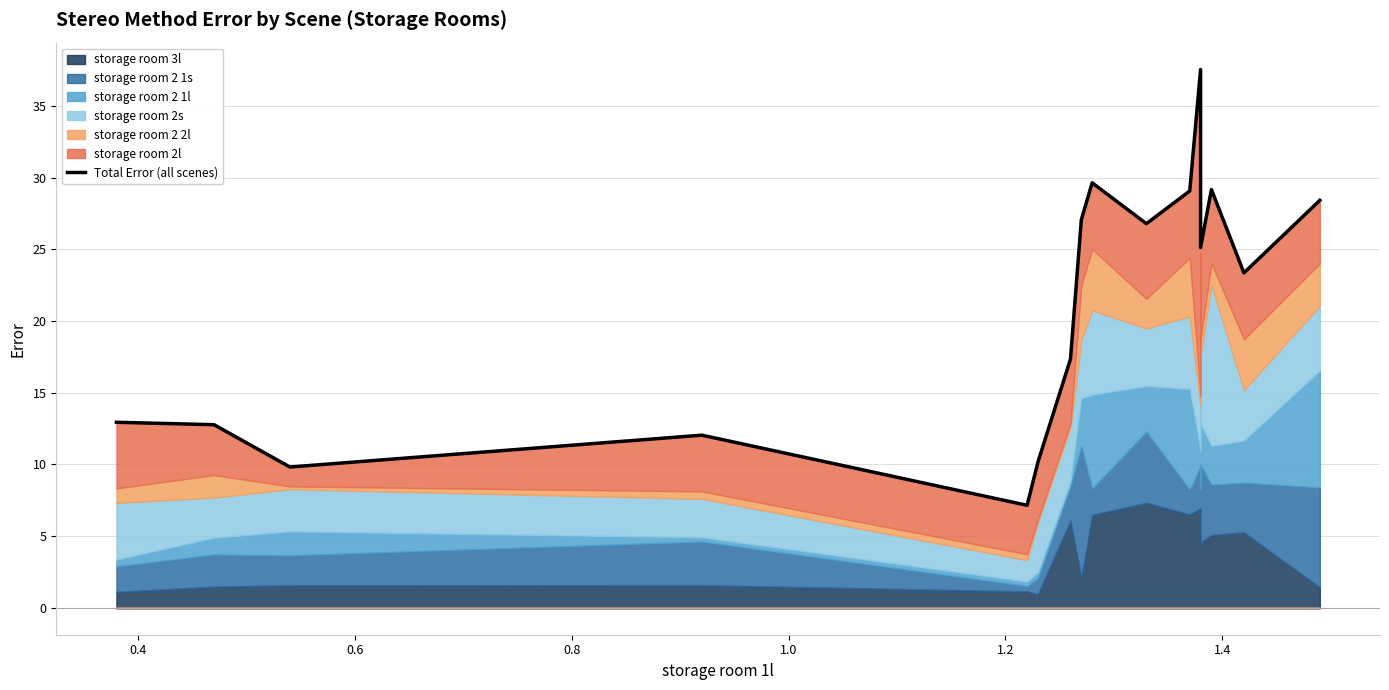

What is the maximum value shown in the chart?

37.5